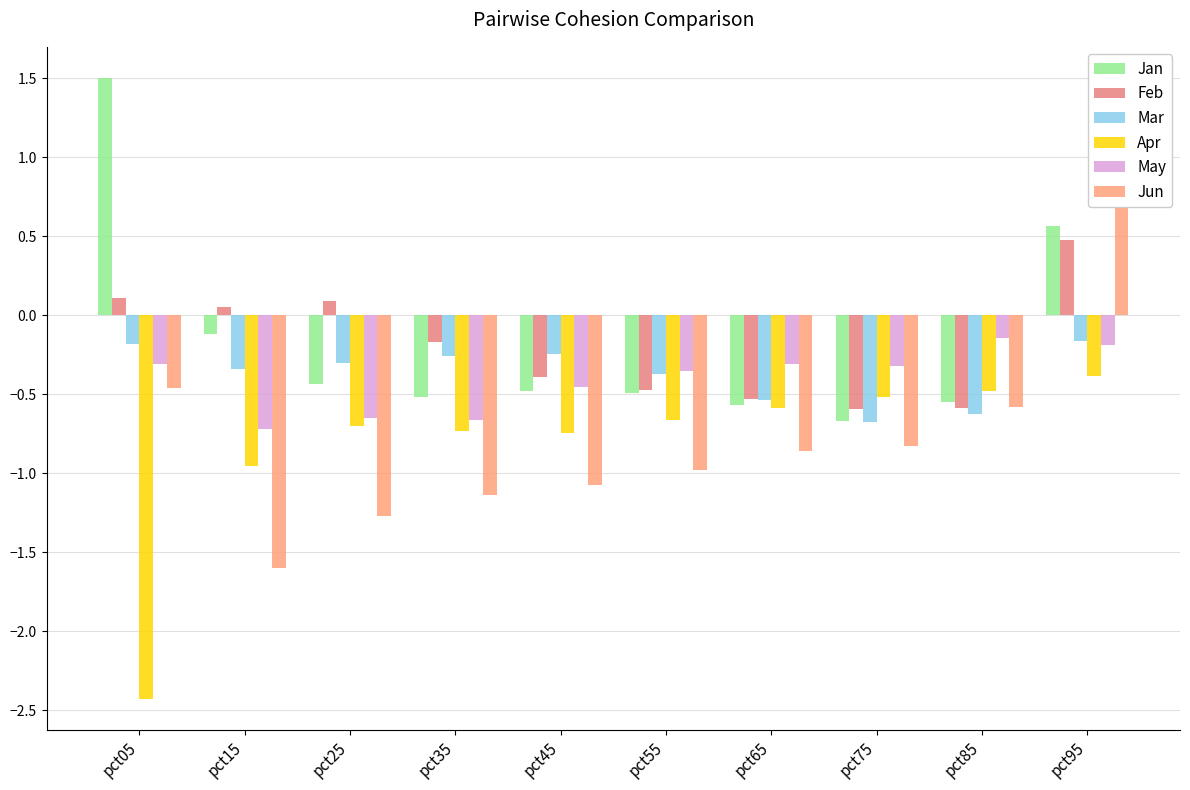

Reading left to right, transcribe all the data shown in this chart.

Jan: pct05=1.5	pct15=-0.1	pct25=-0.4	pct35=-0.5	pct45=-0.5	pct55=-0.5	pct65=-0.6	pct75=-0.7	pct85=-0.5	pct95=0.6
Feb: pct05=0.1	pct15=0.1	pct25=0.1	pct35=-0.2	pct45=-0.4	pct55=-0.5	pct65=-0.5	pct75=-0.6	pct85=-0.6	pct95=0.5
Mar: pct05=-0.2	pct15=-0.3	pct25=-0.3	pct35=-0.3	pct45=-0.2	pct55=-0.4	pct65=-0.5	pct75=-0.7	pct85=-0.6	pct95=-0.2
Apr: pct05=-2.4	pct15=-1.0	pct25=-0.7	pct35=-0.7	pct45=-0.7	pct55=-0.7	pct65=-0.6	pct75=-0.5	pct85=-0.5	pct95=-0.4
May: pct05=-0.3	pct15=-0.7	pct25=-0.7	pct35=-0.7	pct45=-0.5	pct55=-0.4	pct65=-0.3	pct75=-0.3	pct85=-0.1	pct95=-0.2
Jun: pct05=-0.5	pct15=-1.6	pct25=-1.3	pct35=-1.1	pct45=-1.1	pct55=-1.0	pct65=-0.9	pct75=-0.8	pct85=-0.6	pct95=1.1